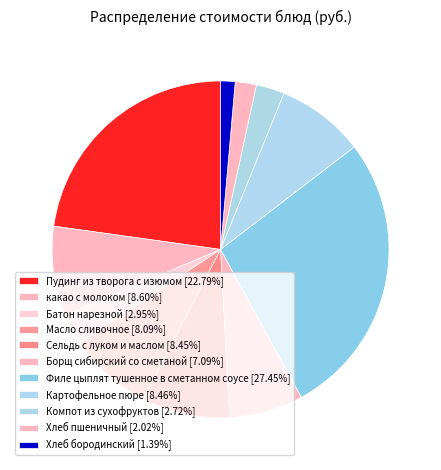

Count the number of slices in the pie.

11